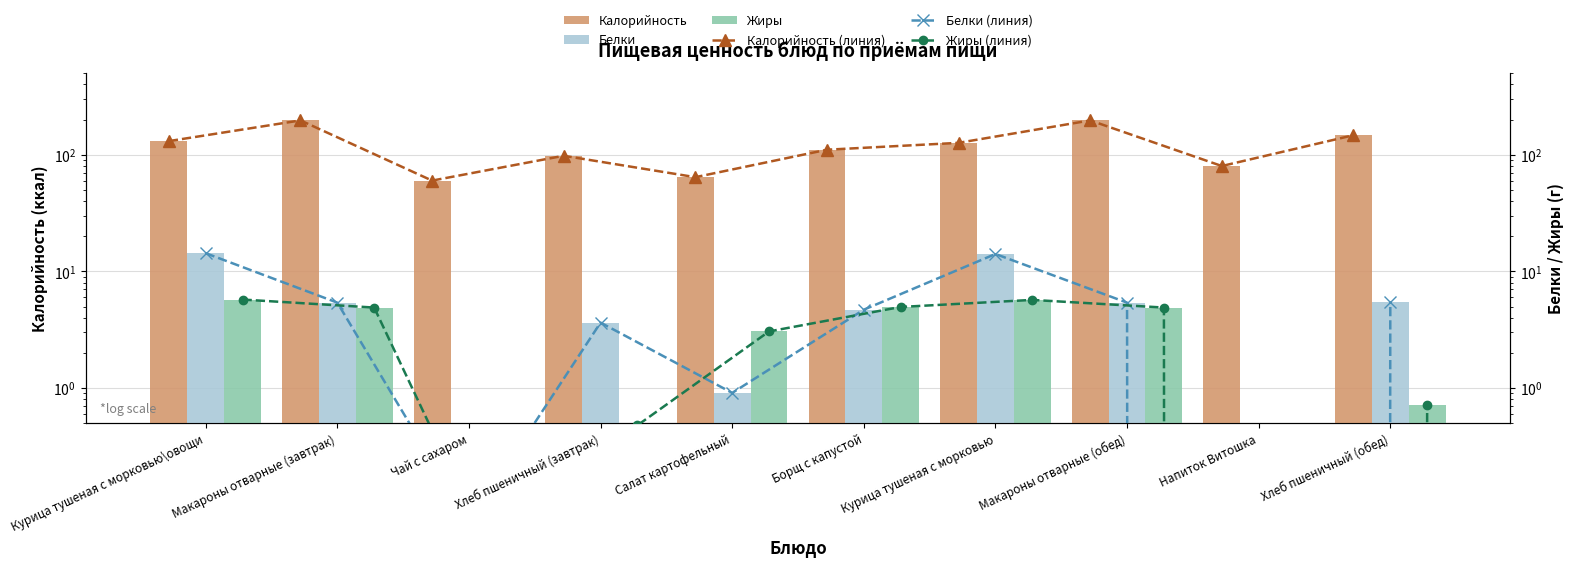

At which category is the sum across all series the highest?

Макароны отварные (завтрак)